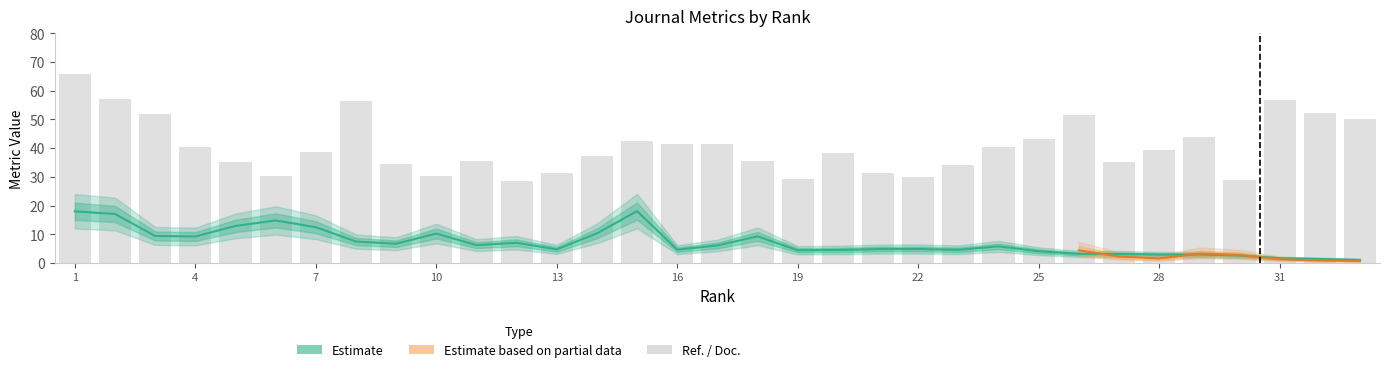

True or false: Ref. / Doc. has a value of 46.5 at 21.

False